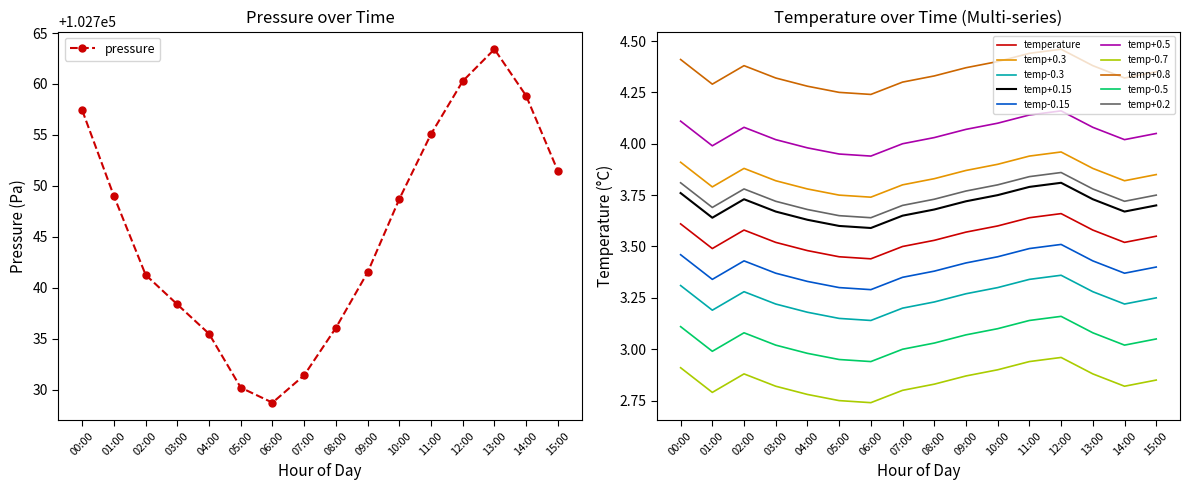

What is the minimum value for pressure?

102728.8